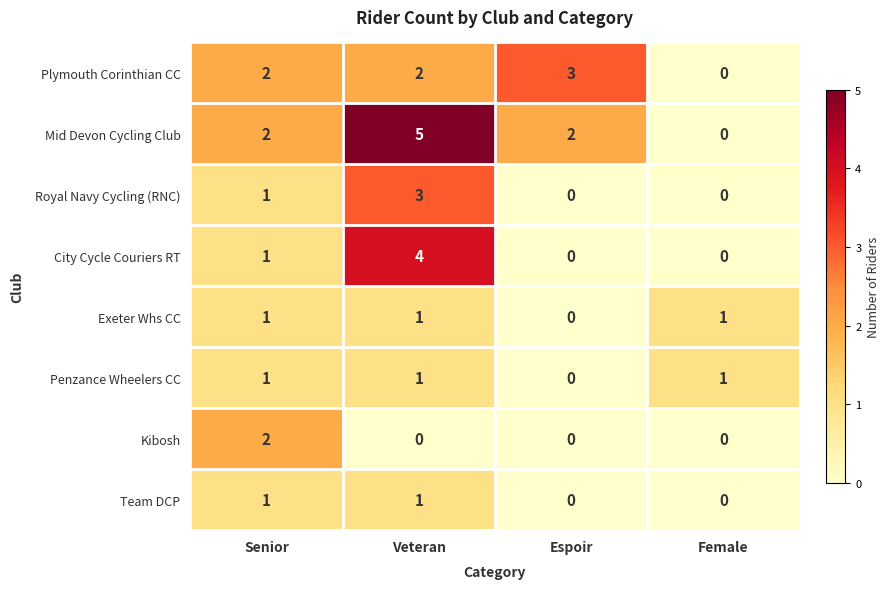

What is the total value across all series at Veteran?

17